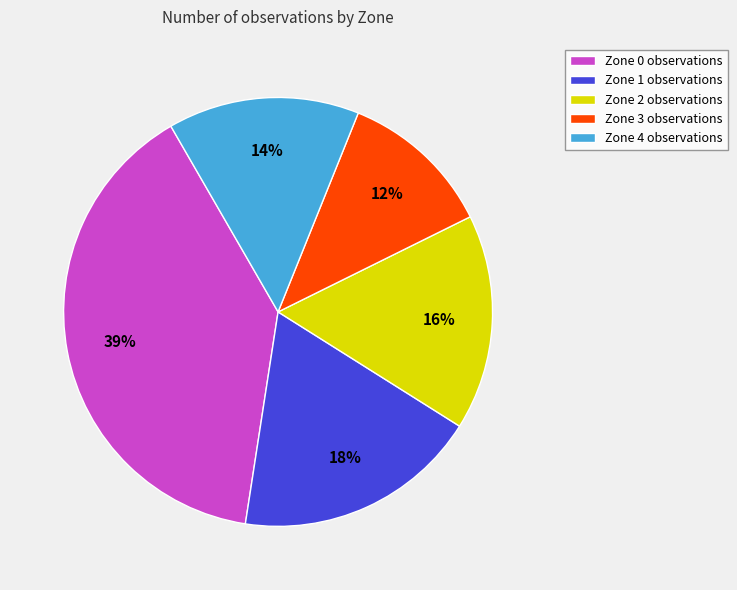

To the nearest percent, what is the difference between the Zone 1 and Zone 2 slice percentages?

2%